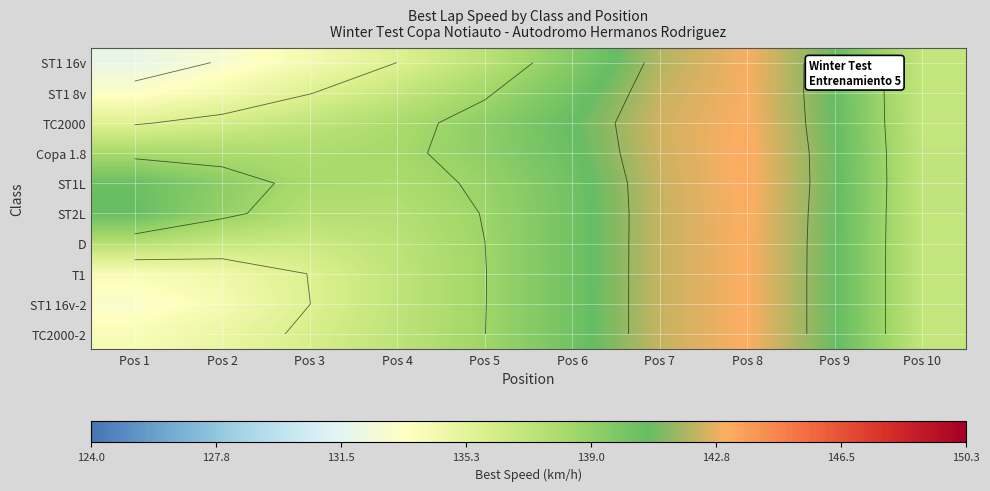

How many series are shown in this chart?

10